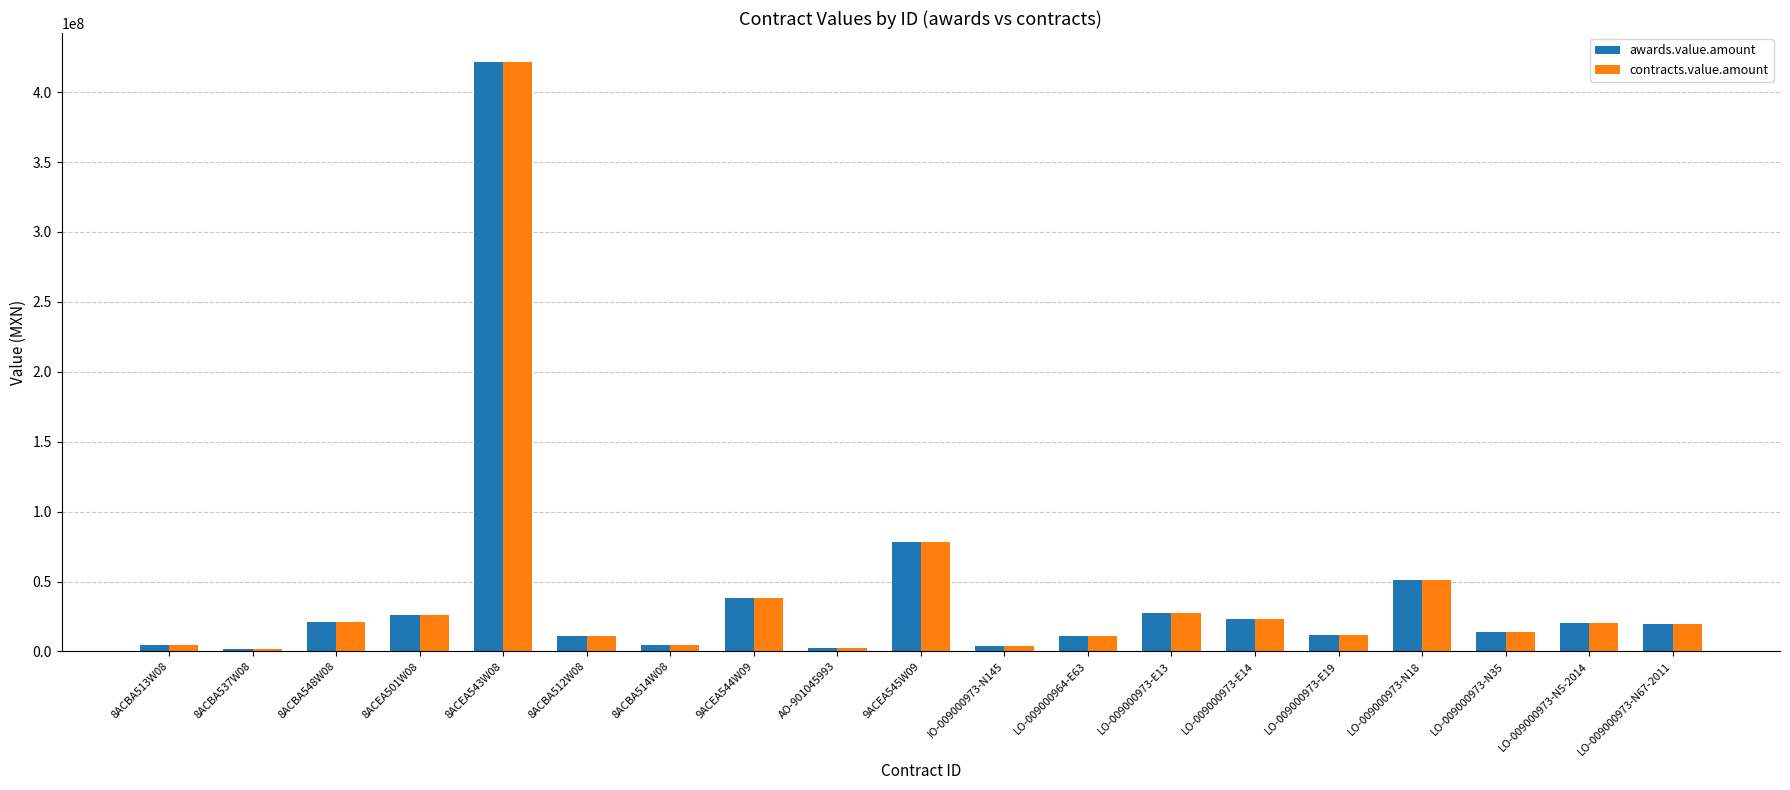

Are the bars horizontal?

No